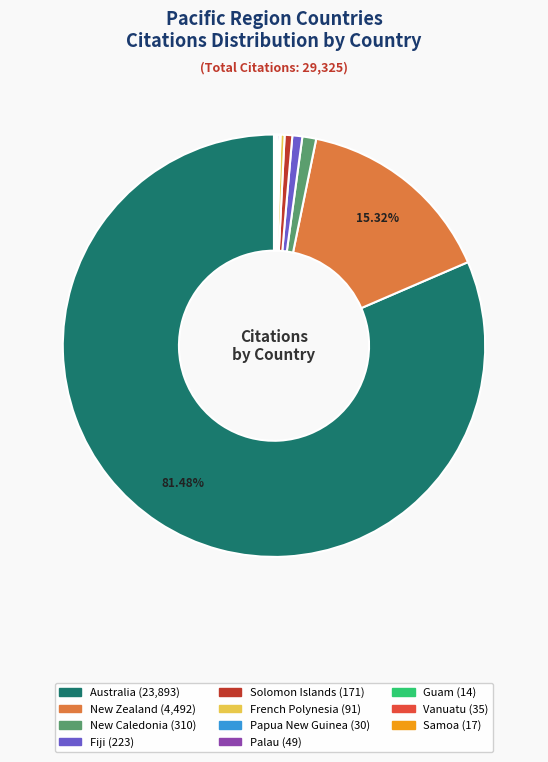

Which has a higher value, New Caledonia or French Polynesia?

New Caledonia